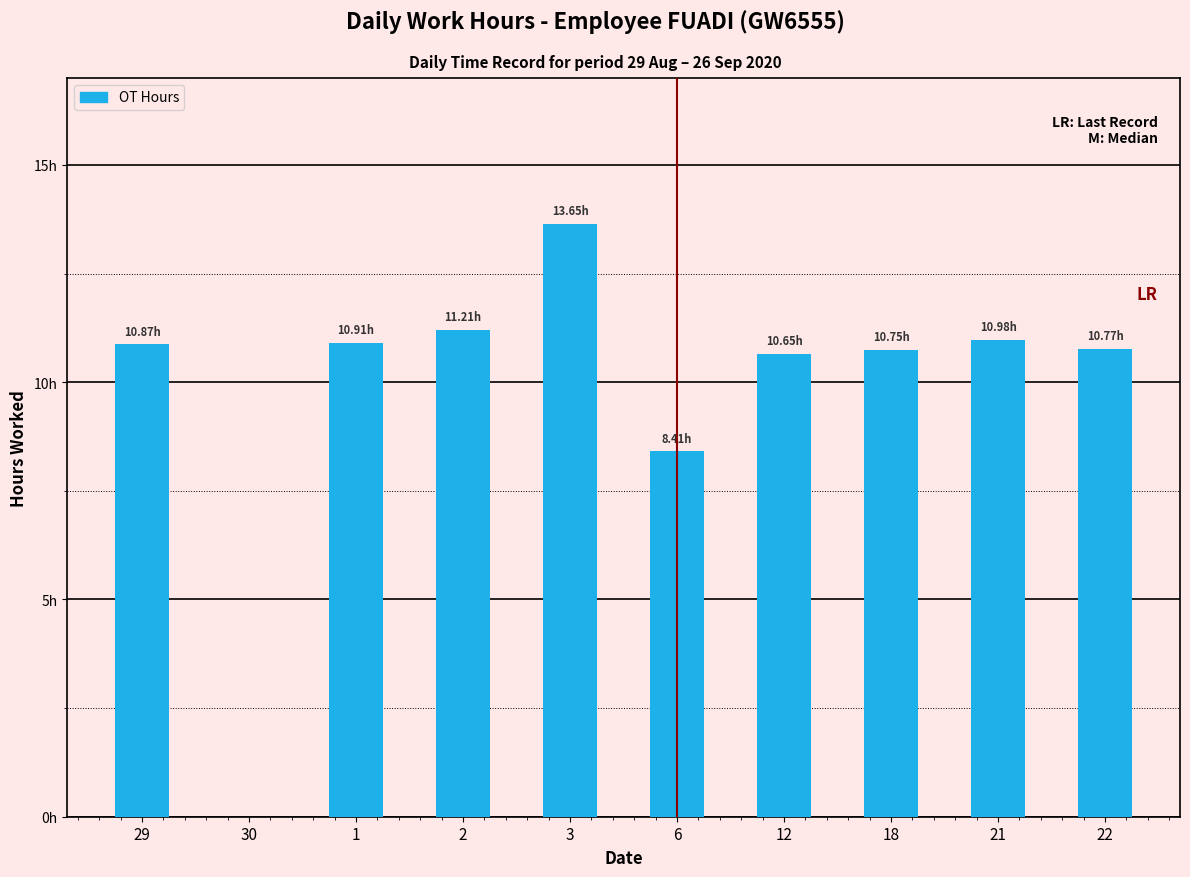

Are the bars horizontal?

No